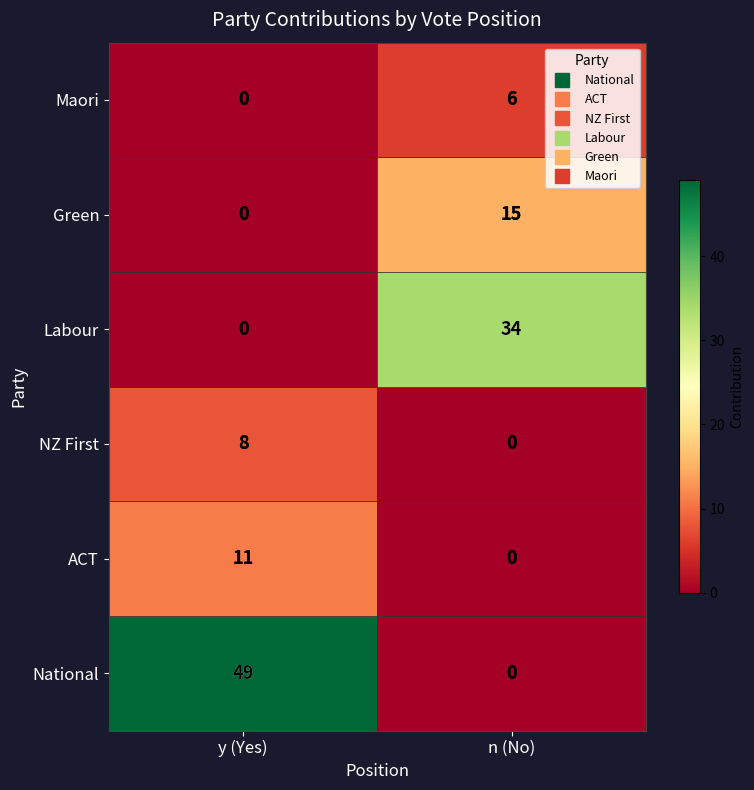

The value of Labour at n (No) is 34. True or false?

True